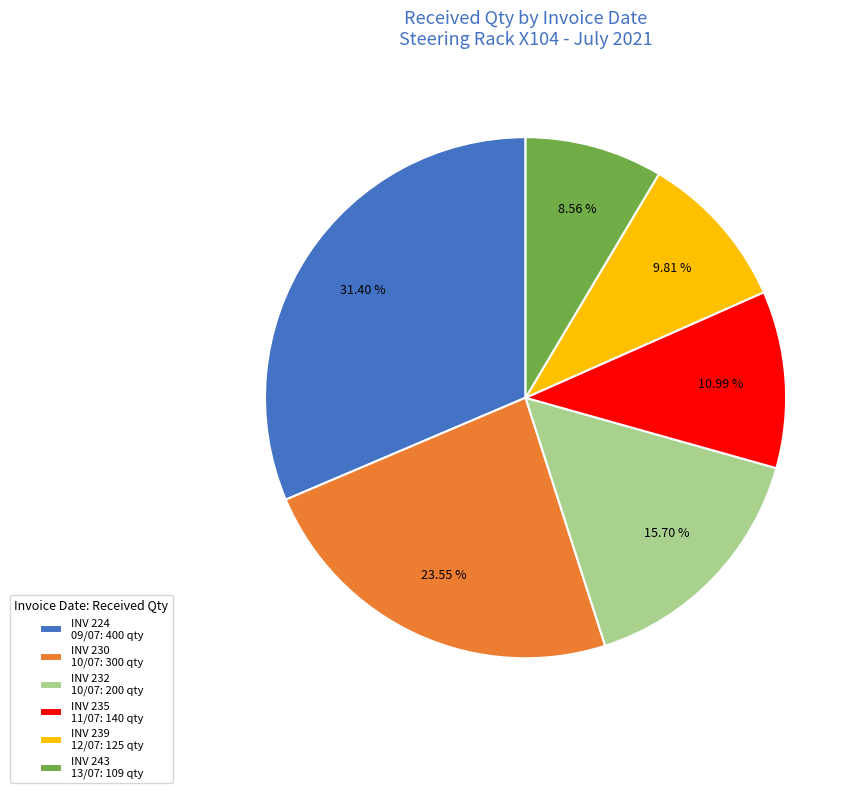

Does any single category account for the majority?

No